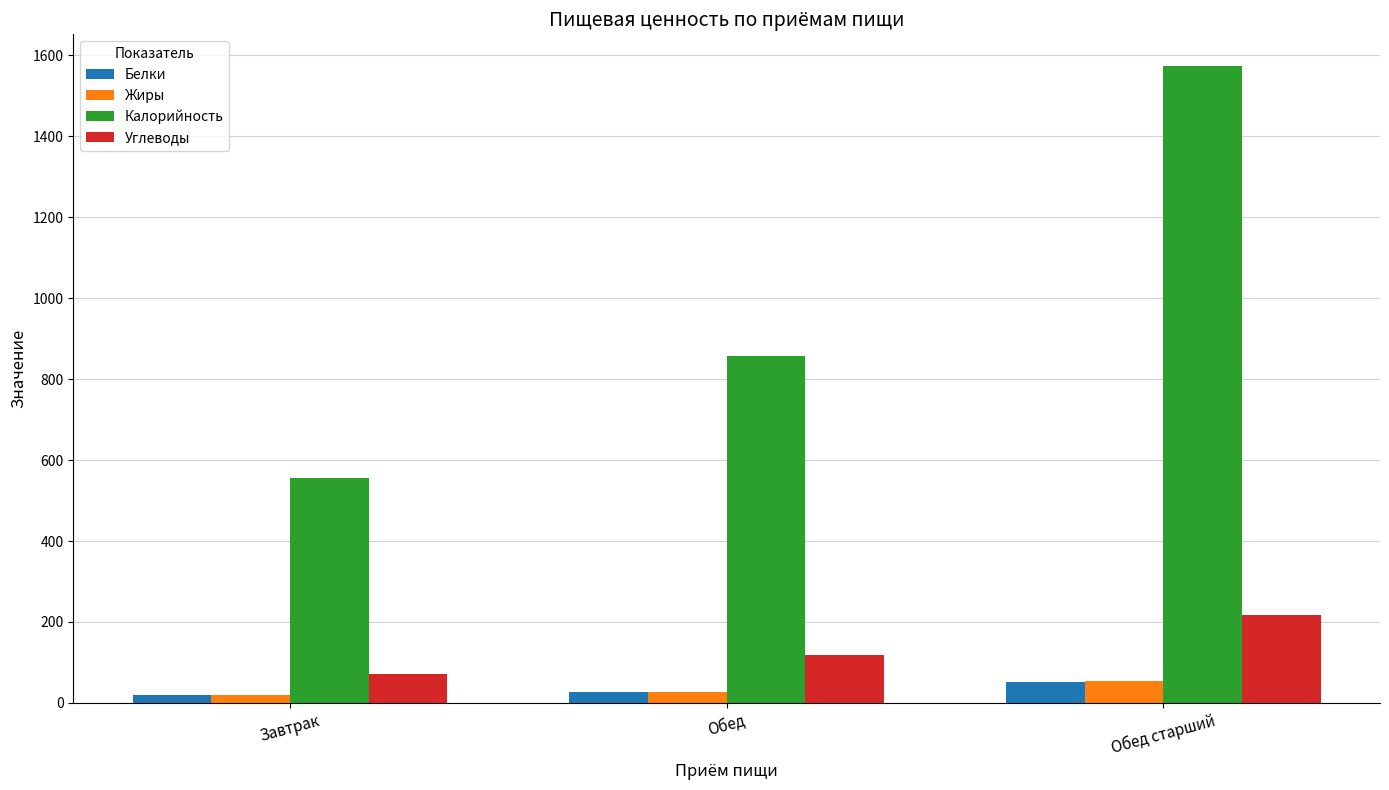

Reading right to left, what are all the values shown in this chart?

Белки: 52.8	26.9	18.9
Жиры: 53.5	27.6	19.6
Калорийность: 1573.0	858.0	555.0
Углеводы: 216.2	117.2	70.9